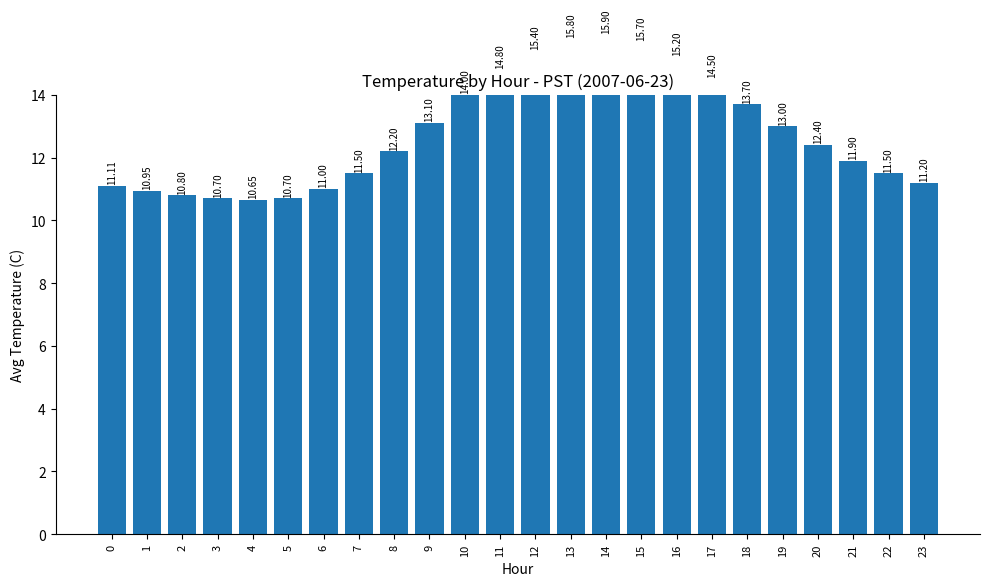

What is the sum of the values at 10 and 16?

29.2